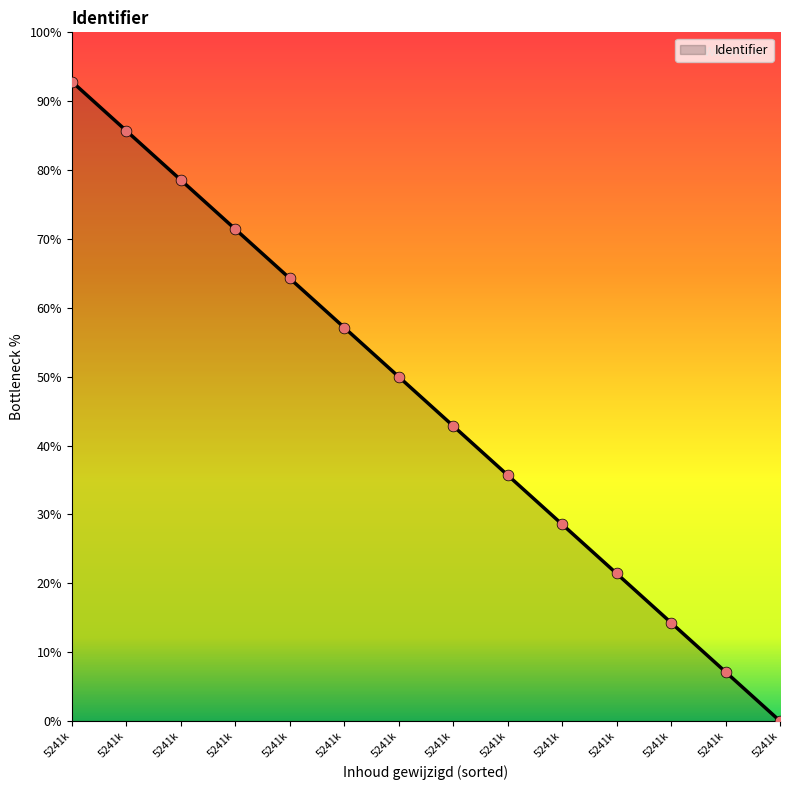

Does the chart have visible grid lines?

No